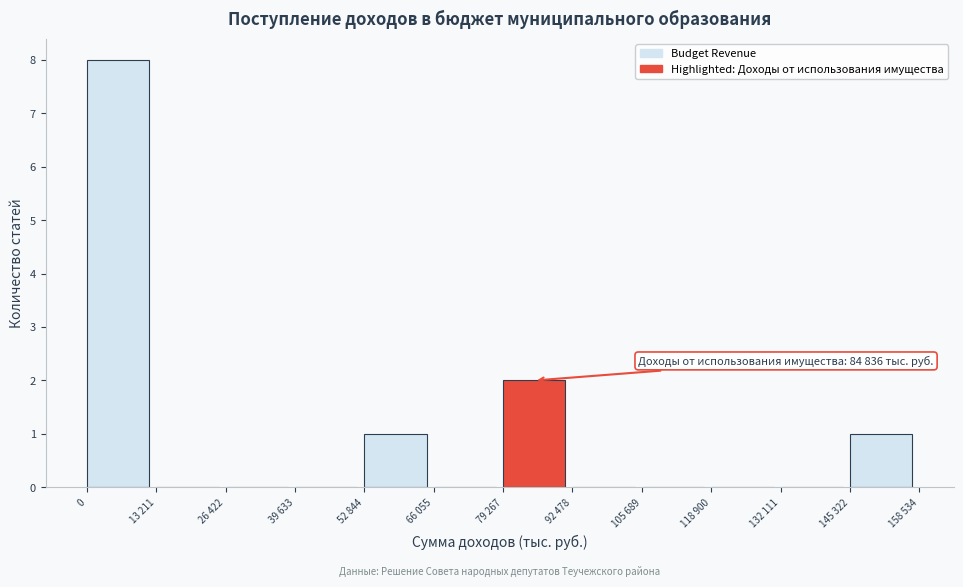

Reading right to left, what are all the values shown in this chart?

145 322=1	132 111=0	118 900=0	105 689=0	92 478=0	79 267=2	66 055=0	52 844=1	39 633=0	26 422=0	13 211=0	0=8